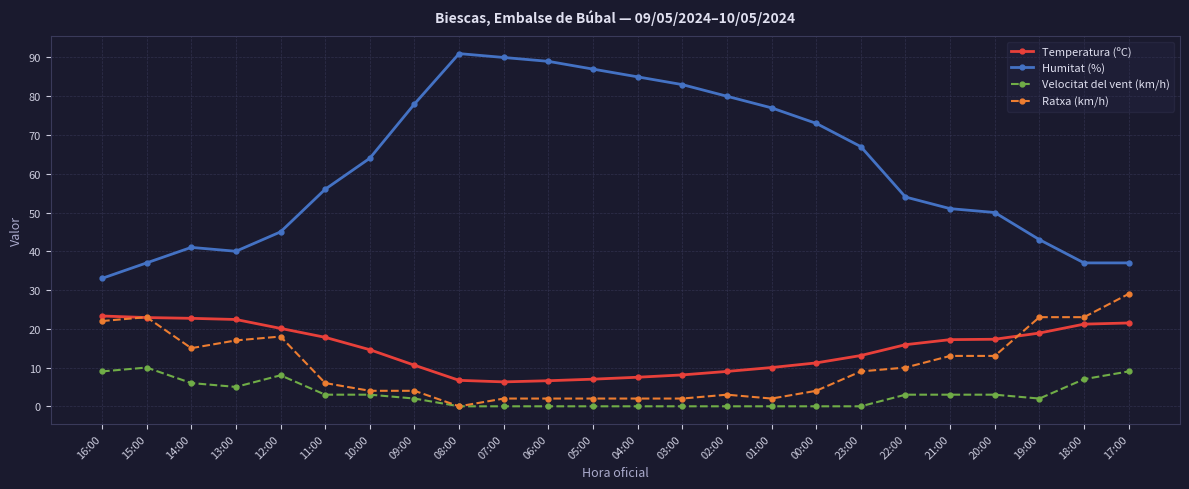

What is the difference between the Ratxa (km/h) values at 03:00 and 15:00?

21.0